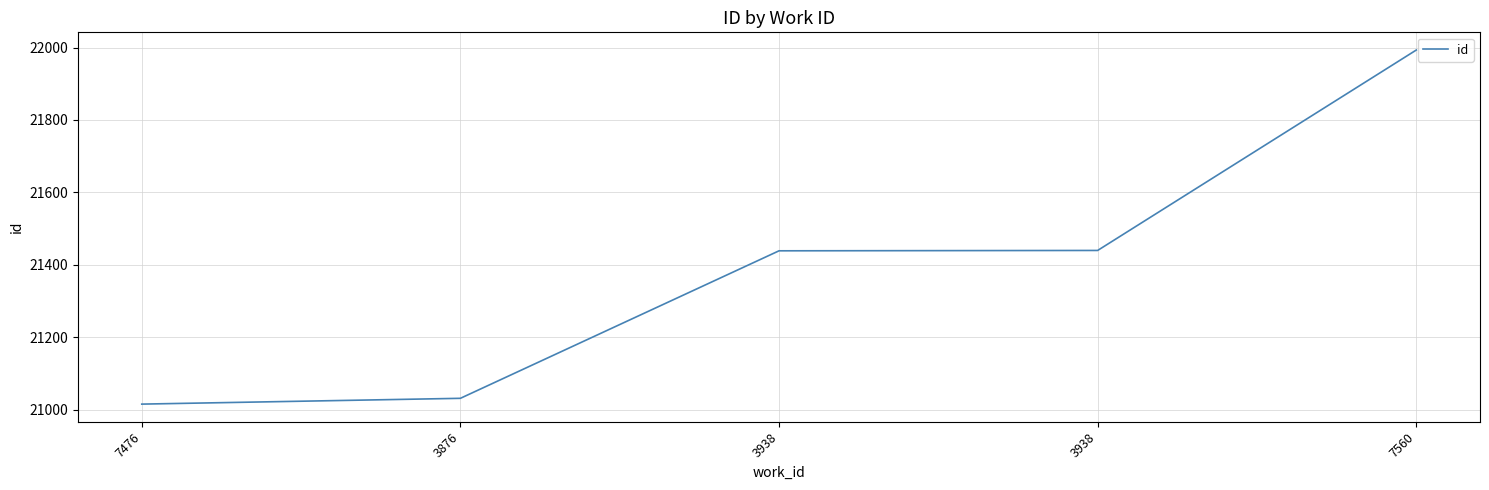

Does the chart have visible grid lines?

Yes